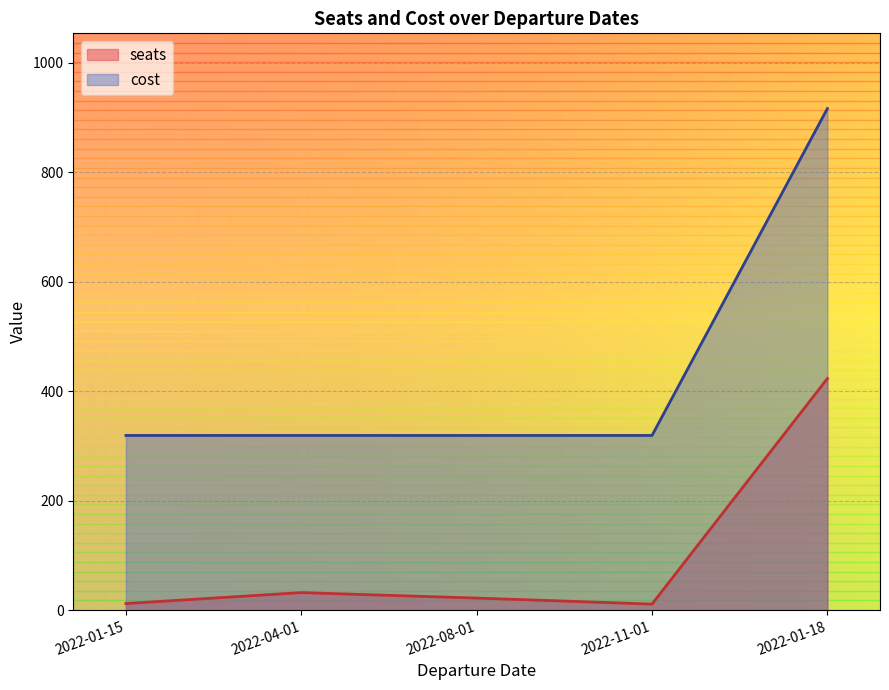

True or false: seats has more than 1 interior local peaks.

False